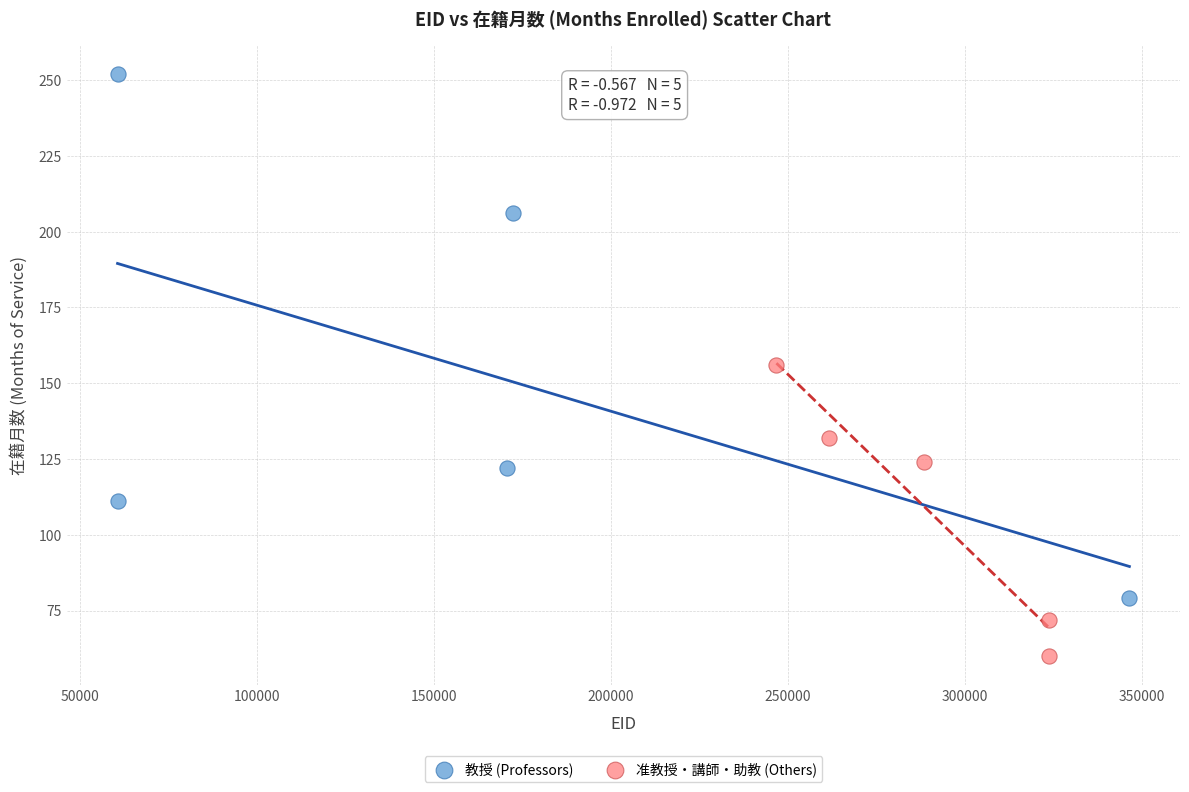

Which series has the widest spread of Y values?

教授 (Professors)